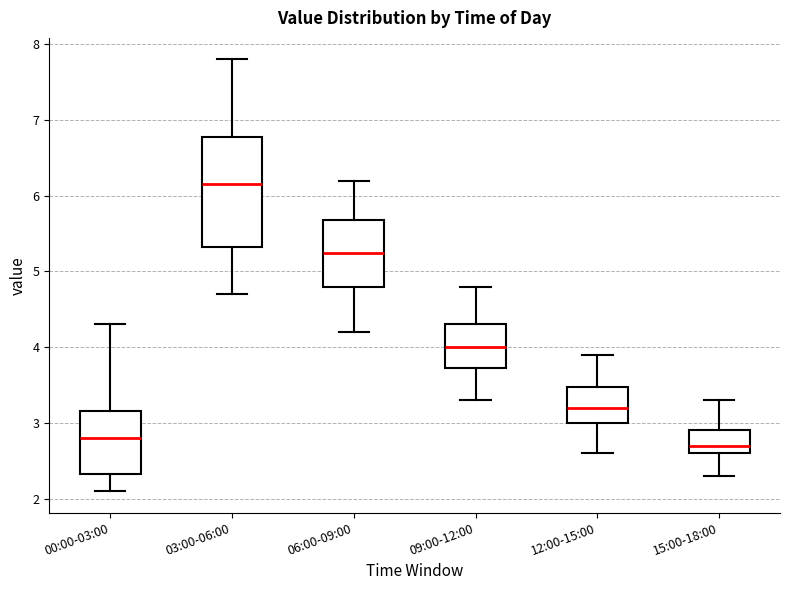

Which box is the tallest, from its lower edge to its upper edge?

03:00-06:00